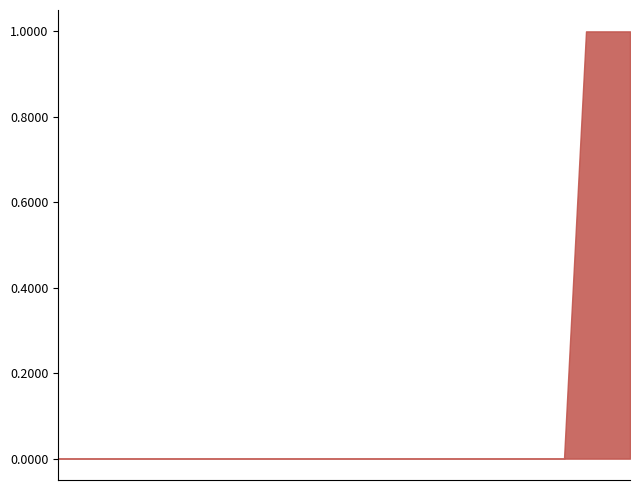

True or false: Postes vacants avant mouvement has a value of 0 at ZR CANTAL.

True